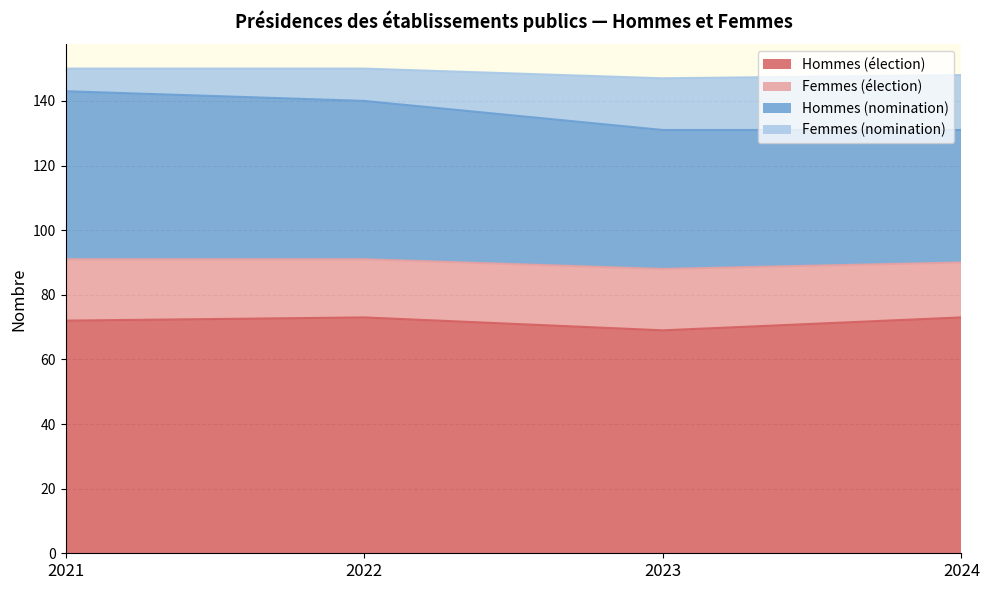

What is the minimum value for Hommes (élection)?

69